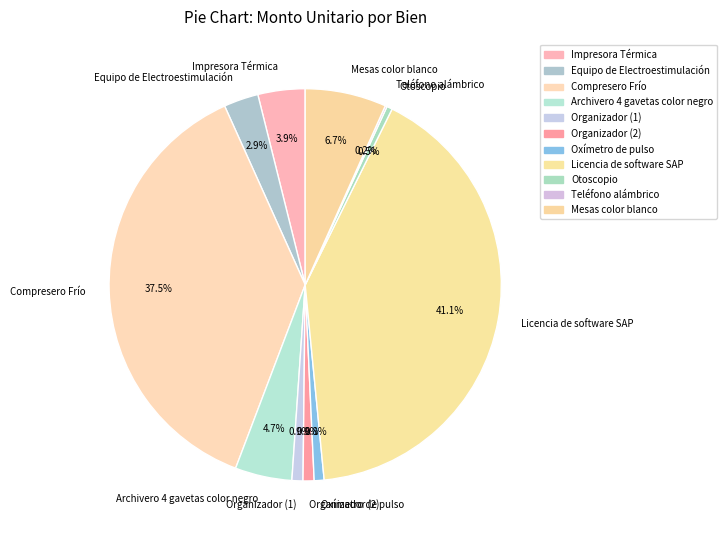

True or false: Oxímetro de pulso accounts for 11% of the total.

False